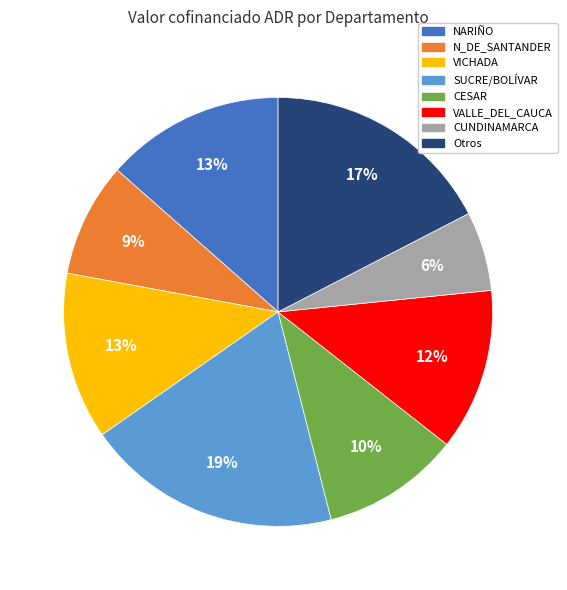

To the nearest percent, what is the average slice percentage?

12%